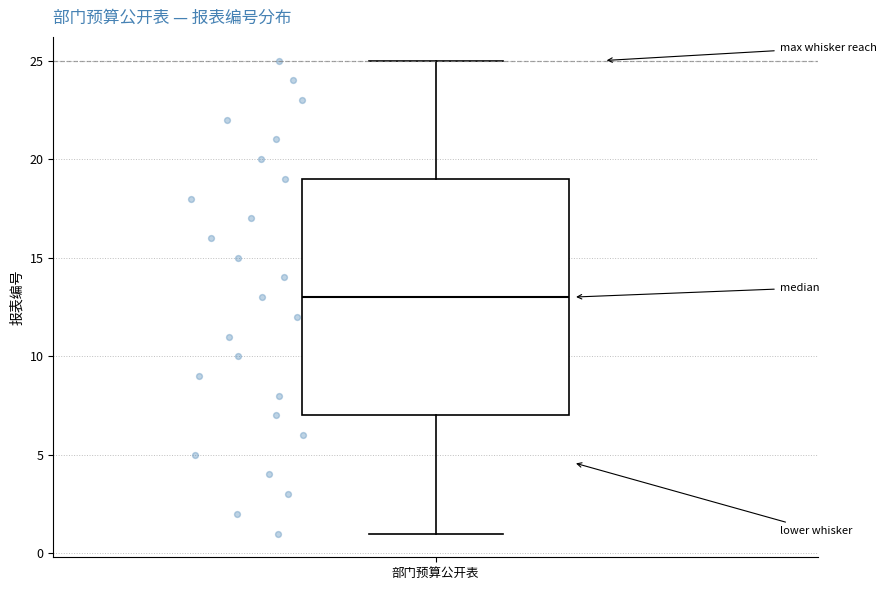

Where is the lower edge of the box for 部门预算公开表 on the y-axis? The values are not printed on the chart, so give them approximately, as read against the axis.

7